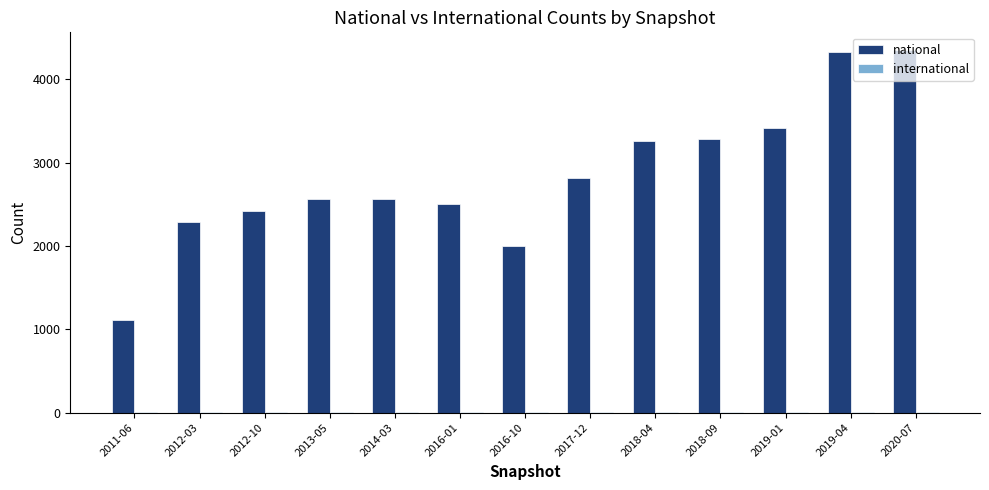

The value of national at 2013-05 is 2566. True or false?

True